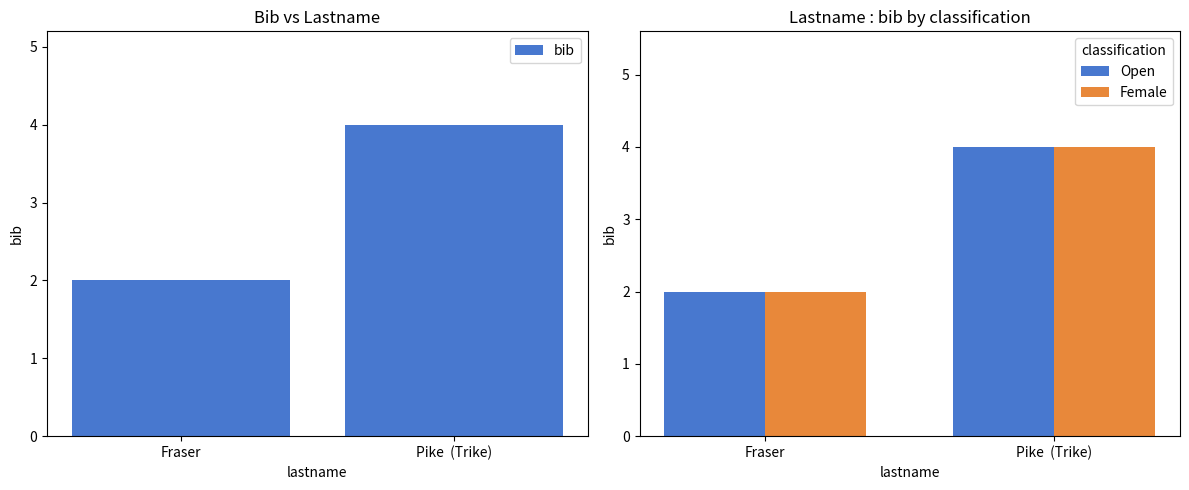

Reading left to right, what are all the values shown in this chart?

bib: 2	4
Open: 2	4
Female: 2	4